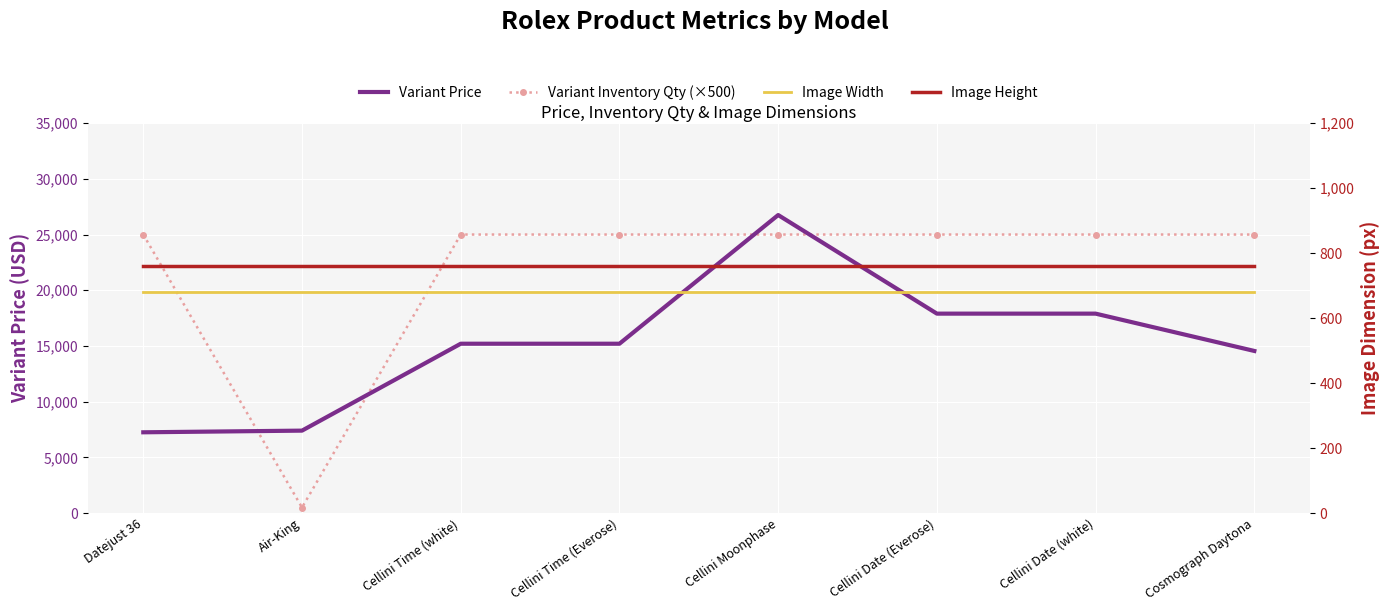

What position from the right is Cellini Time (white)?

6